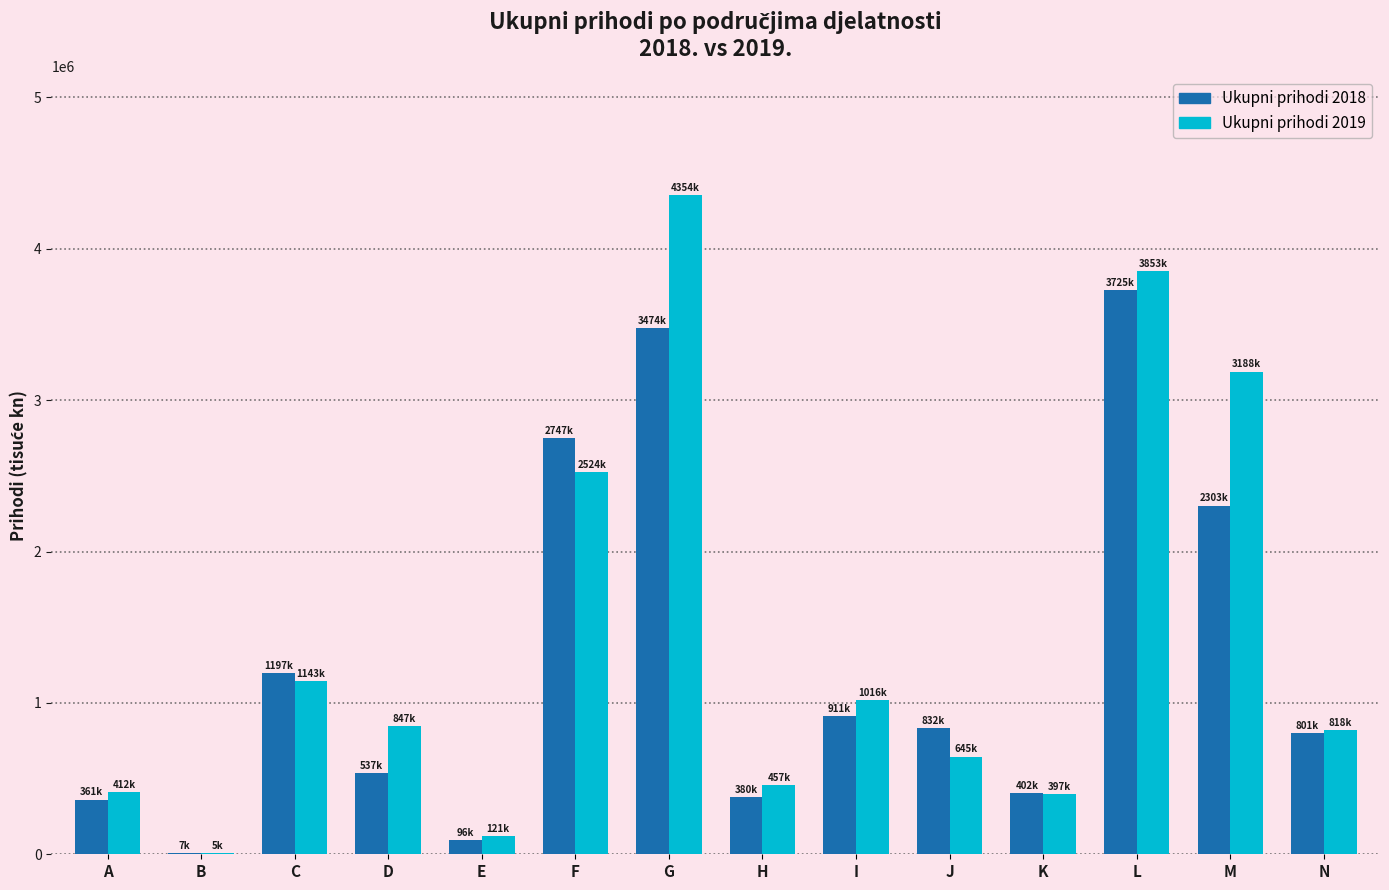

Is the value of Ukupni prihodi 2018 at D greater than the value of Ukupni prihodi 2019 at J?

No